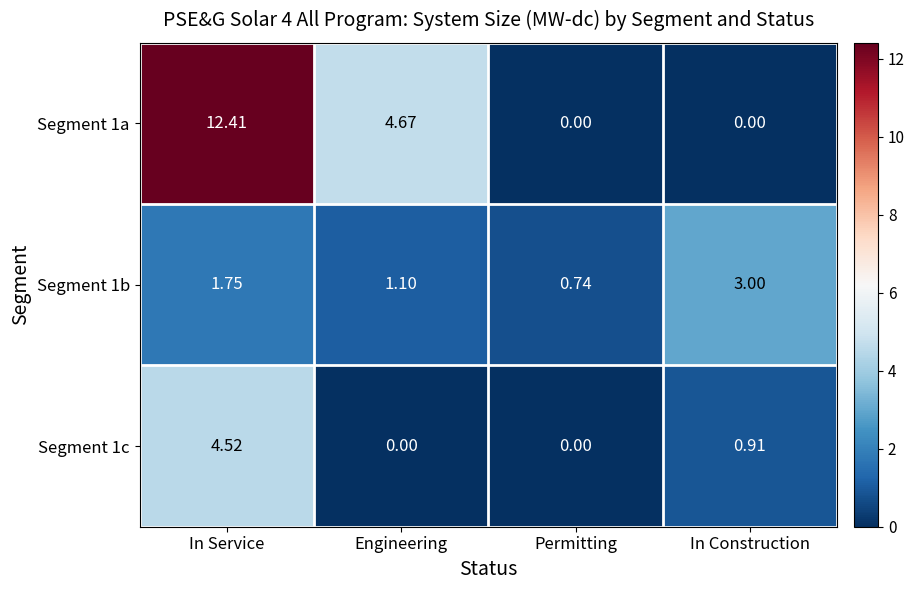

Where does the Segment 1a series first go above 4?

In Service